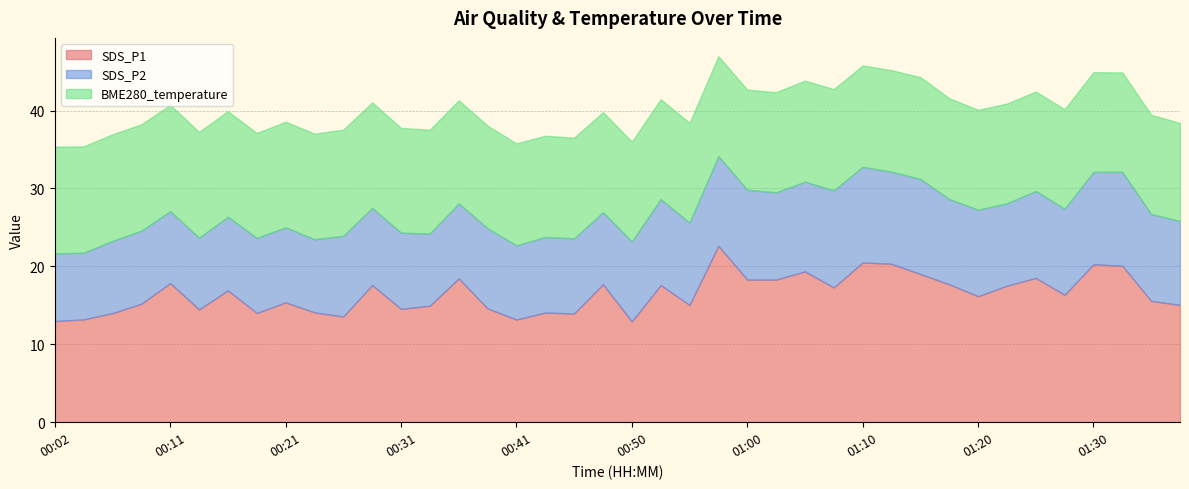

What is the difference between the maximum and second lowest values in the BME280_temperature series?

1.0